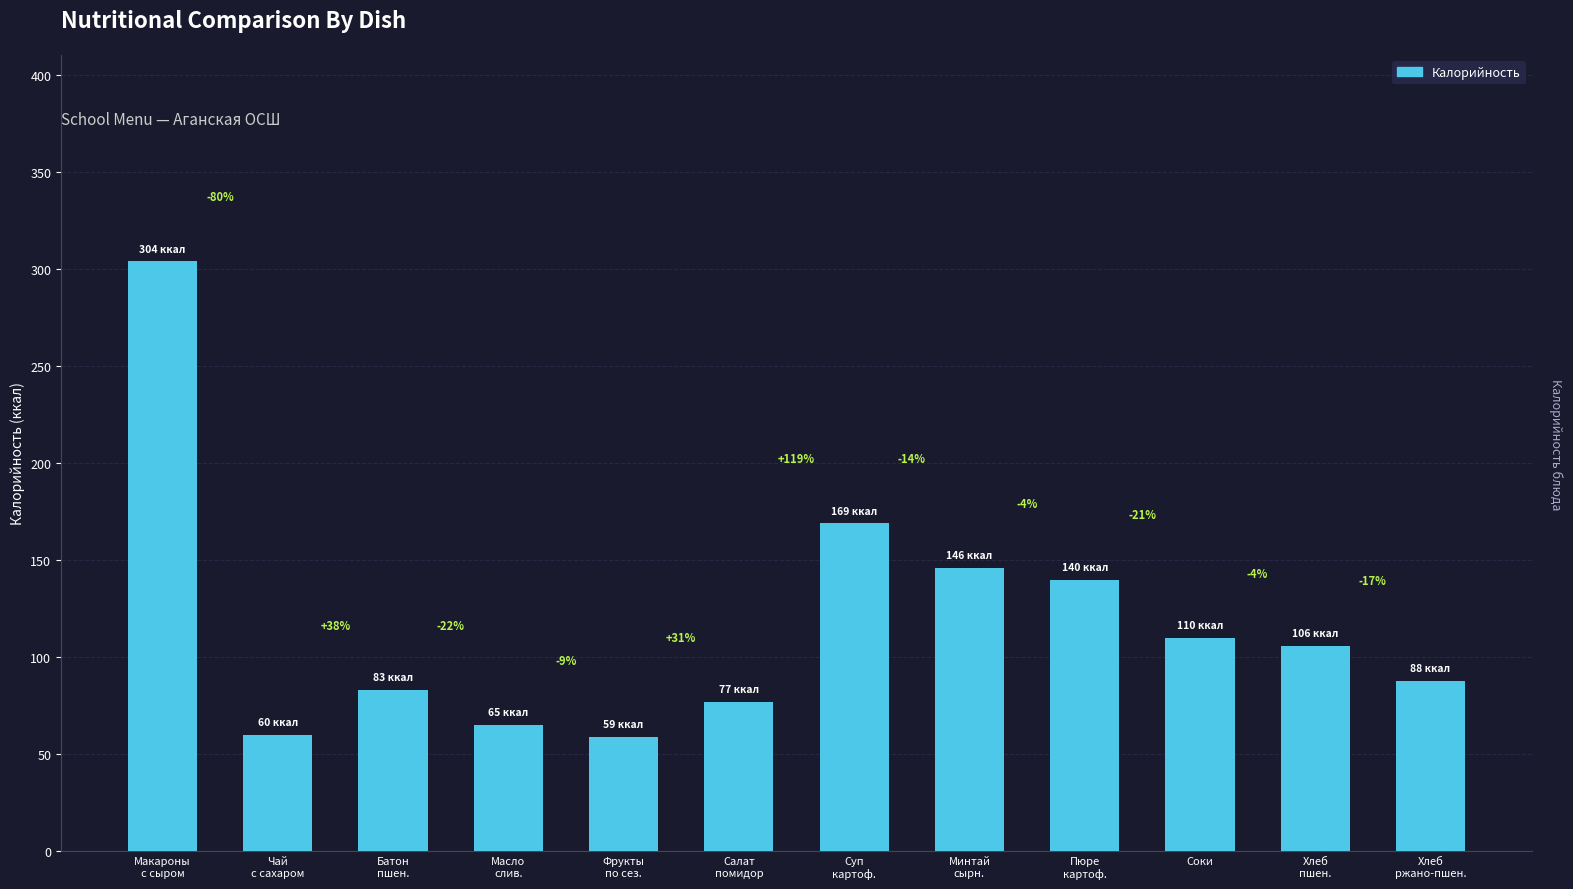

Does the chart contain stacked bars?

No